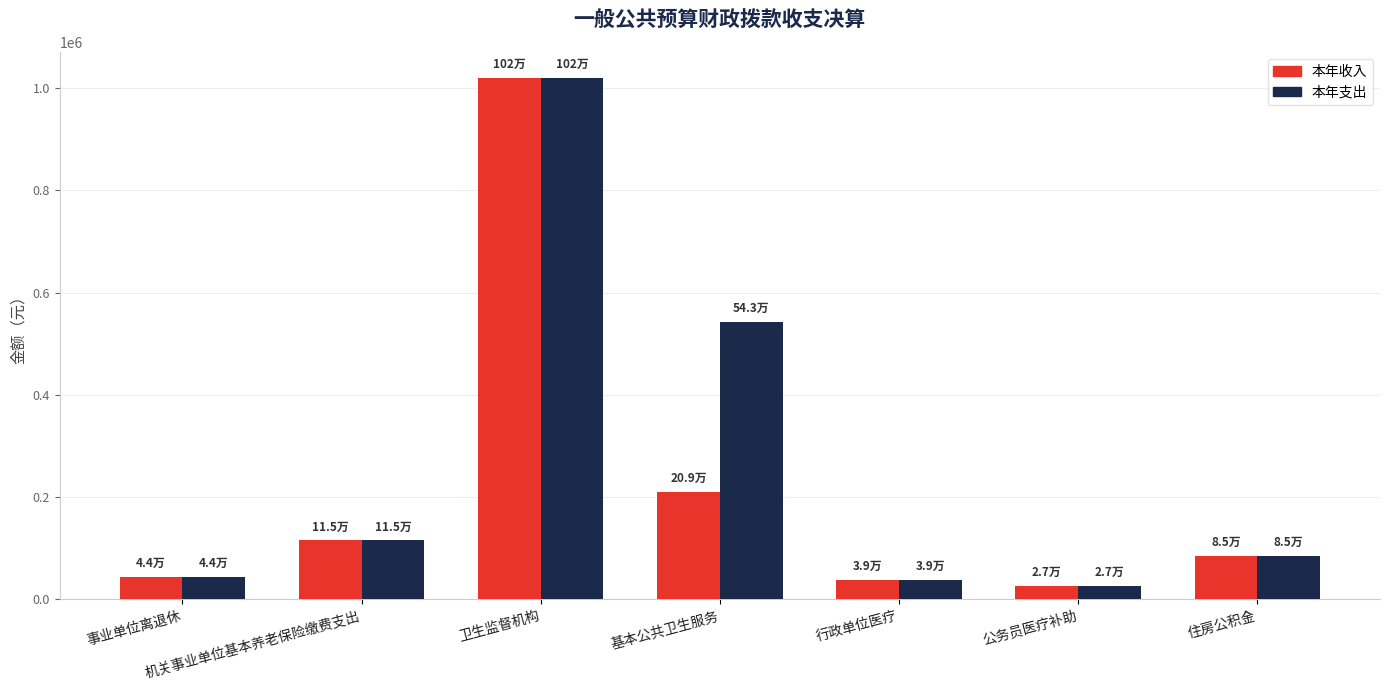

True or false: 本年收入 has a value of 115206.1 at 机关事业单位基本养老保险缴费支出.

True